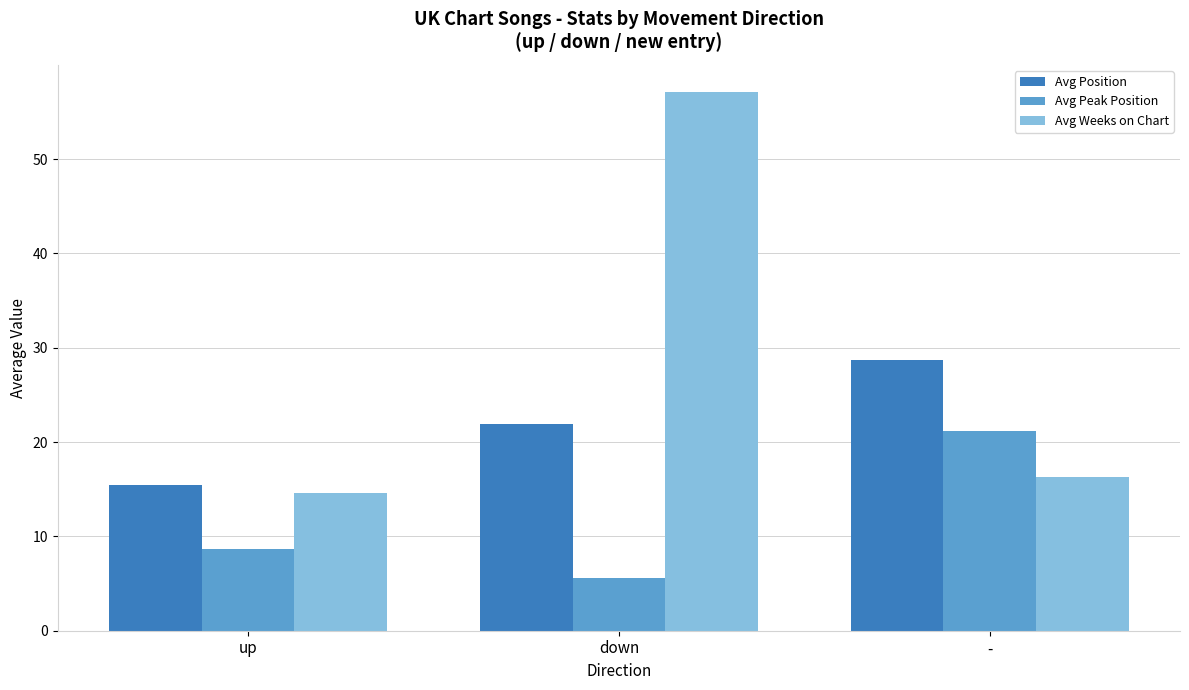

Which series changed the most between down and -?

Avg Weeks on Chart